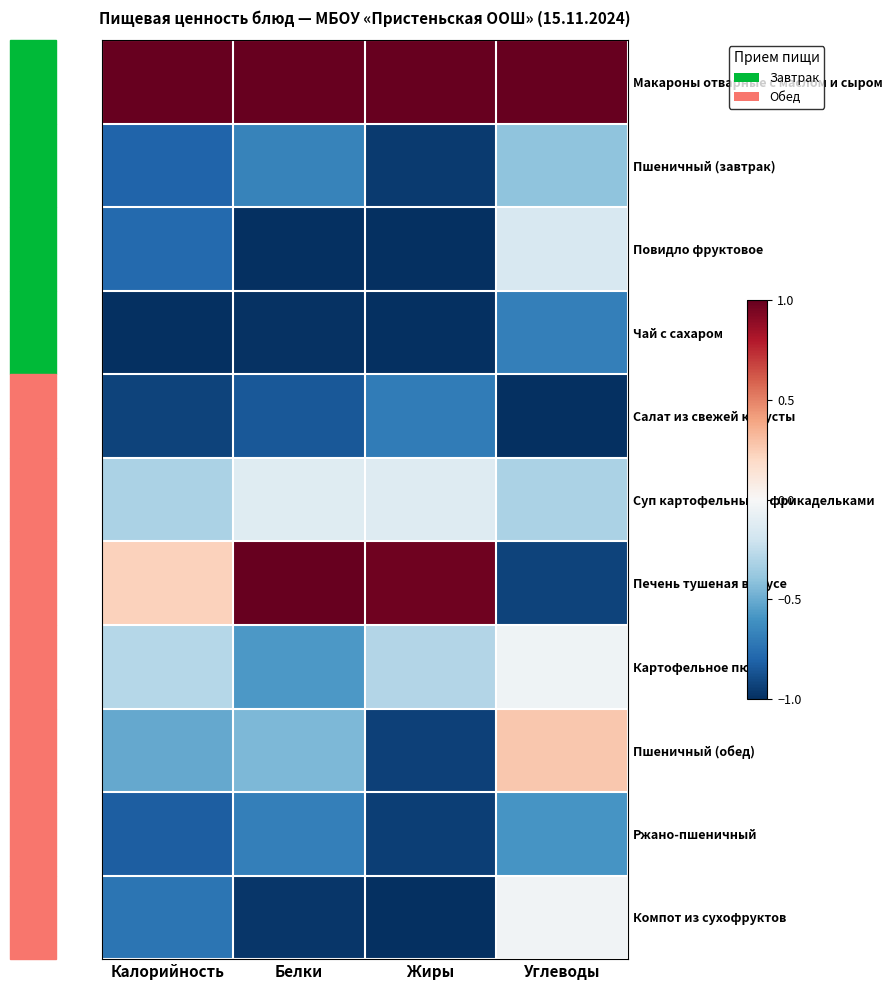

Reading right to left, list all the values displayed in this chart.

Макароны отварные с маслом и сыром: Углеводы=1.0	Жиры=1.0	Белки=1.0	Калорийность=1.0
Пшеничный (завтрак): Углеводы=-0.4	Жиры=-1.0	Белки=-0.7	Калорийность=-0.8
Повидло фруктовое: Углеводы=-0.2	Жиры=-1.0	Белки=-1.0	Калорийность=-0.8
Чай с сахаром: Углеводы=-0.7	Жиры=-1.0	Белки=-1.0	Калорийность=-1.0
Салат из свежей капусты: Углеводы=-1.0	Жиры=-0.7	Белки=-0.8	Калорийность=-0.9
Суп картофельный с фрикадельками: Углеводы=-0.3	Жиры=-0.1	Белки=-0.1	Калорийность=-0.3
Печень тушеная в соусе: Углеводы=-0.9	Жиры=1.0	Белки=1.0	Калорийность=0.2
Картофельное пюре: Углеводы=-0.0	Жиры=-0.3	Белки=-0.6	Калорийность=-0.3
Пшеничный (обед): Углеводы=0.3	Жиры=-0.9	Белки=-0.5	Калорийность=-0.5
Ржано-пшеничный: Углеводы=-0.6	Жиры=-0.9	Белки=-0.7	Калорийность=-0.8
Компот из сухофруктов: Углеводы=-0.0	Жиры=-1.0	Белки=-1.0	Калорийность=-0.7